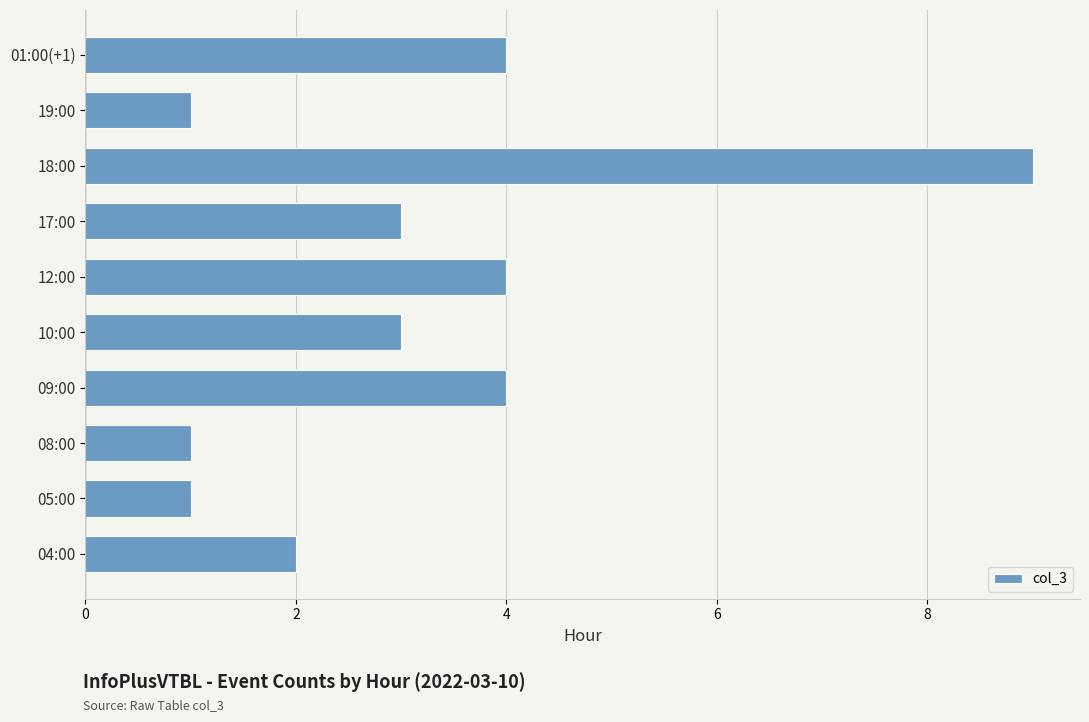

What is the difference between the maximum and minimum values?

8